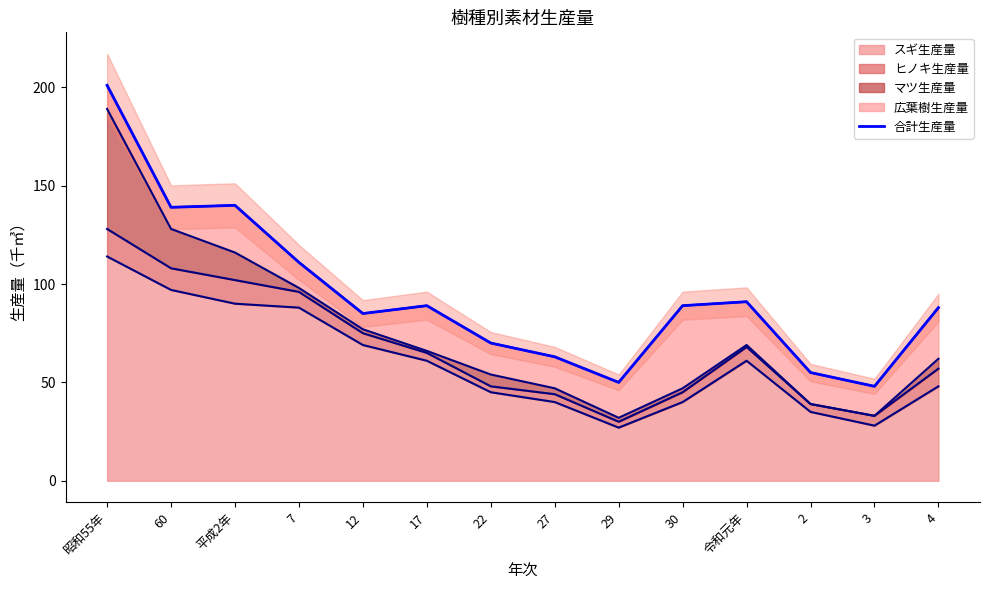

What is the change in value from 平成2年 to 4?

-52